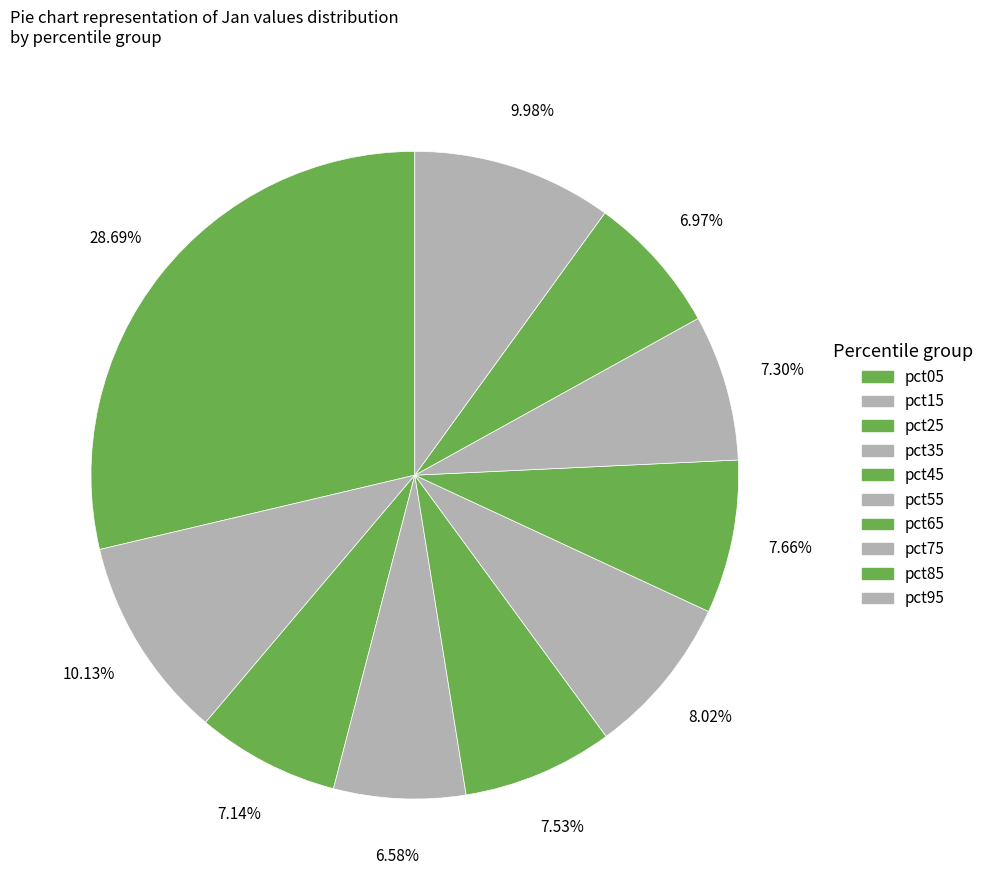

True or false: pct25 accounts for 7% of the total.

True